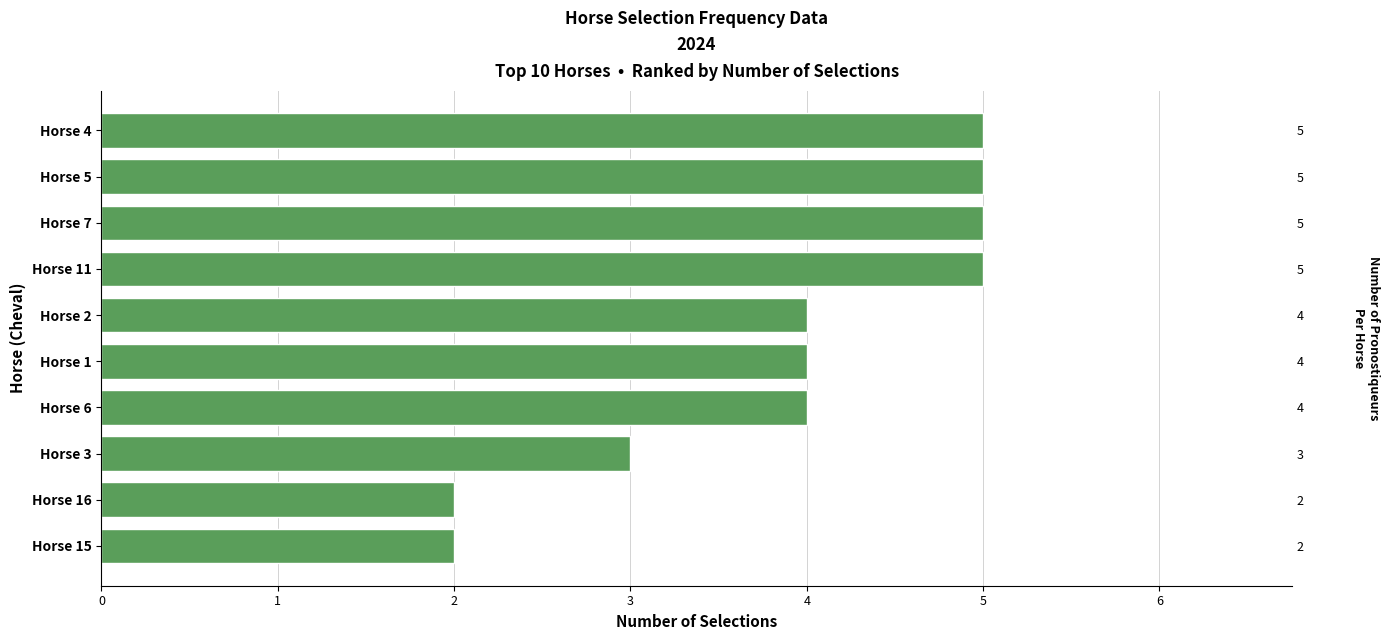

Reading left to right, what are all the values shown in this chart?

0=2	1=2	2=3	3=4	4=4	5=4	6=5	7=5	8=5	9=5